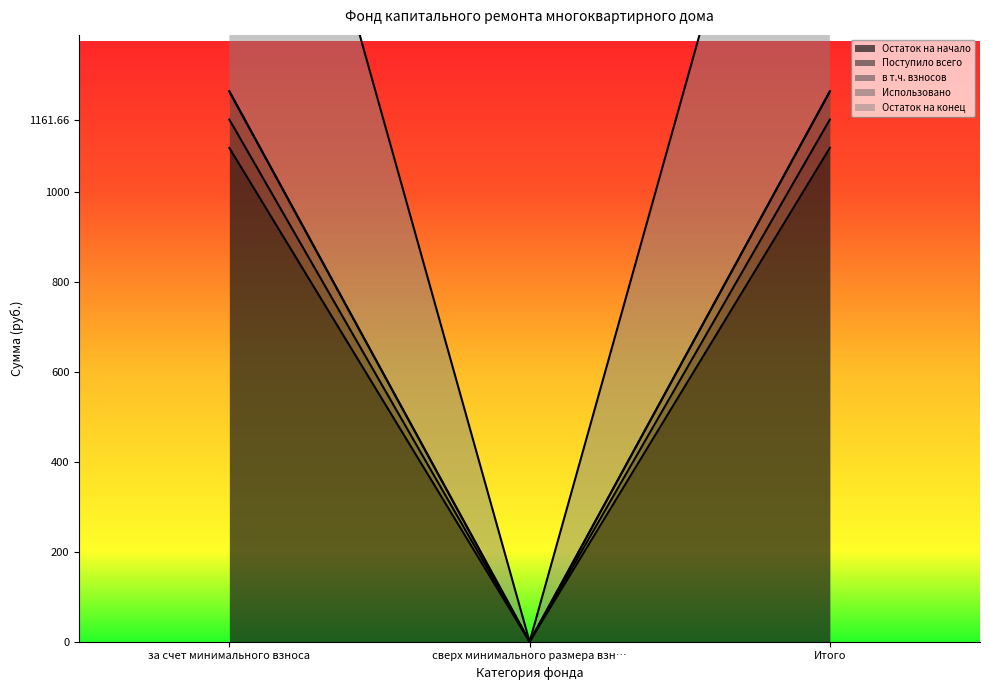

List the labels in order of Остаток на конец value, smallest first.

сверх минимального размера взн…, за счет минимального взноса, Итого